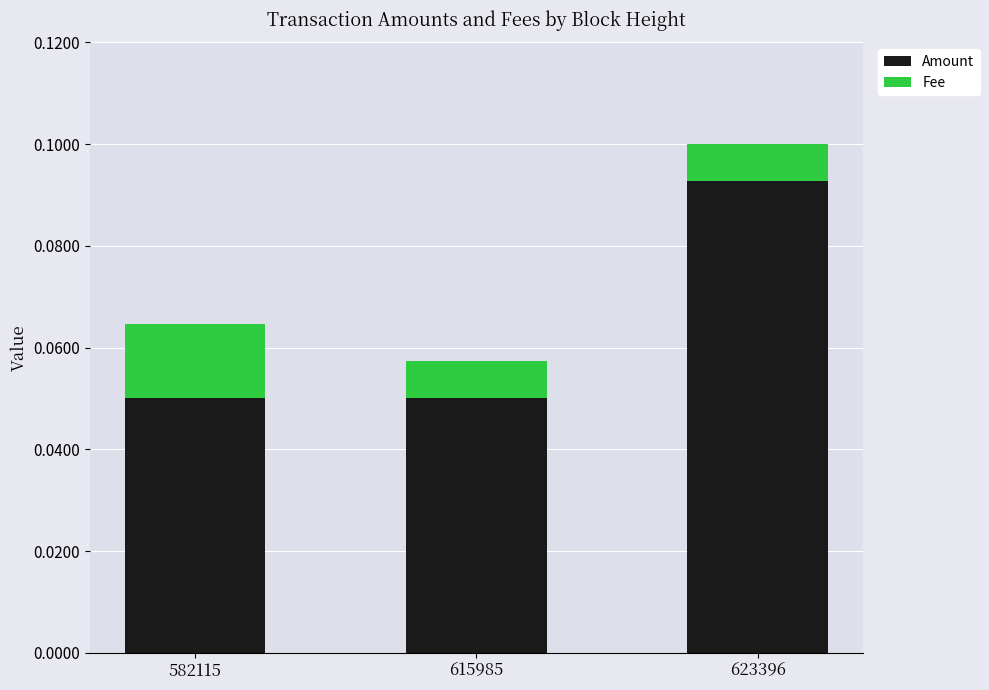

The Amount series shows 0.0 at 582115. True or false?

False